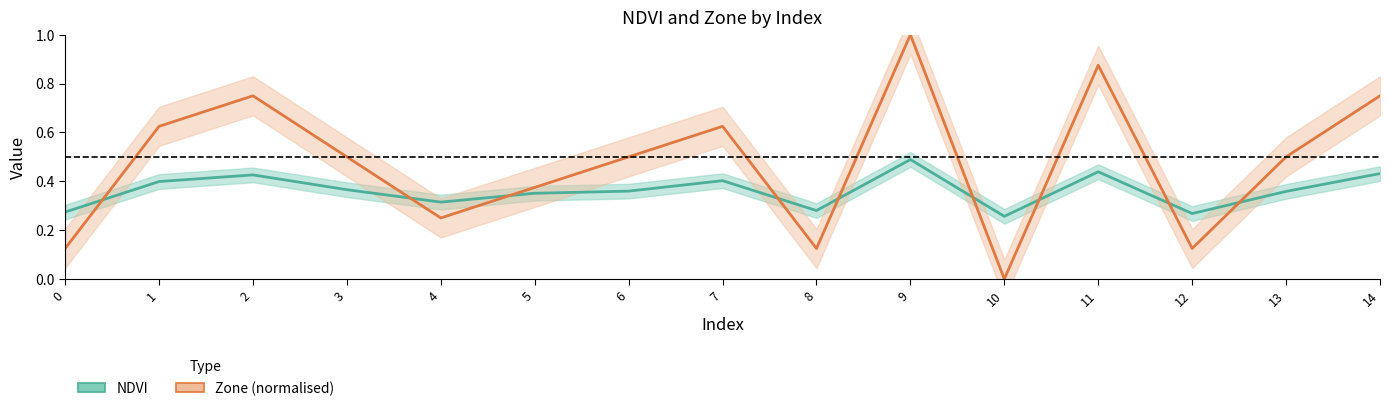

Which has a higher value, 7 or 0?

7